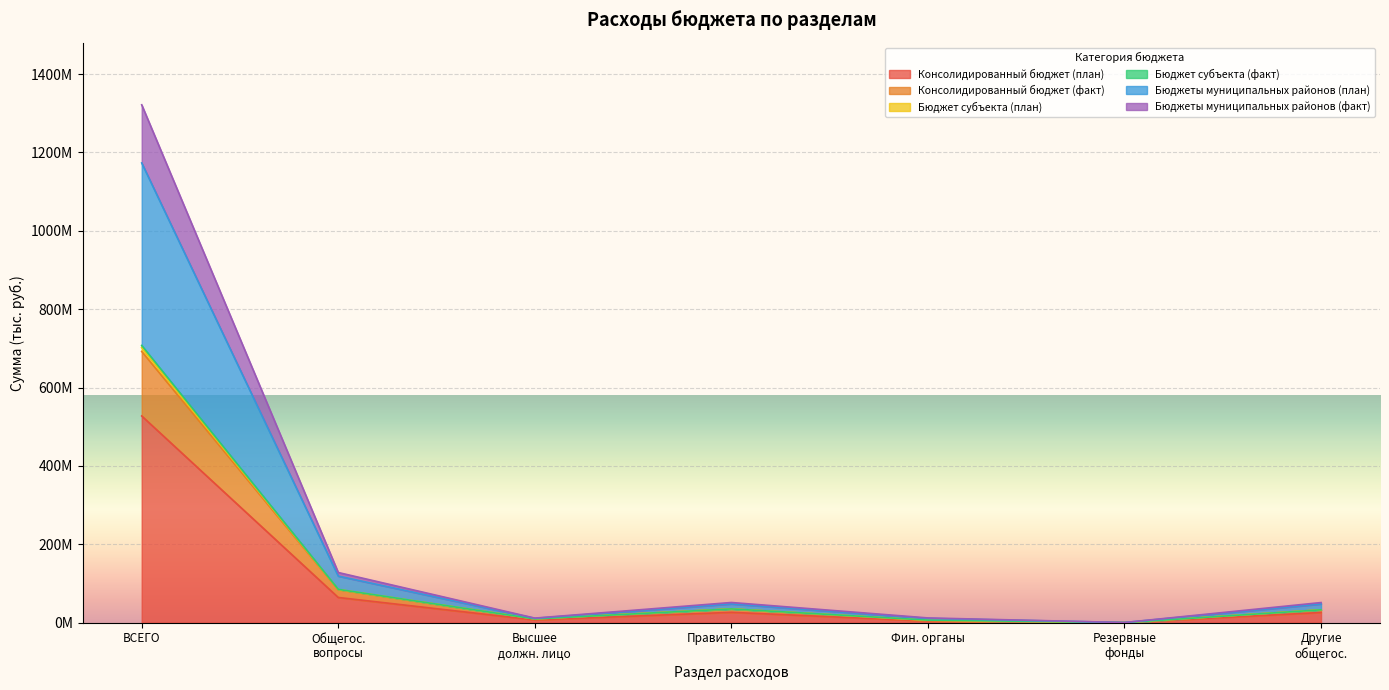

True or false: Бюджеты муниципальных районов (план) has more than 0 points higher than both neighbors.

True